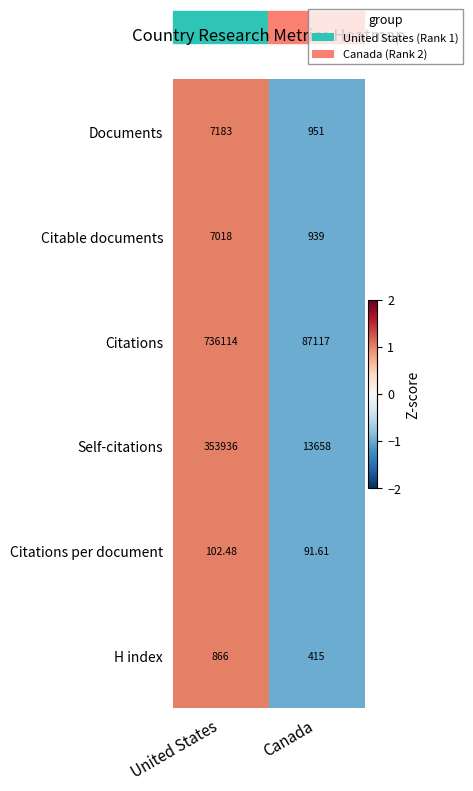

Which series has the widest spread of values?

Citations